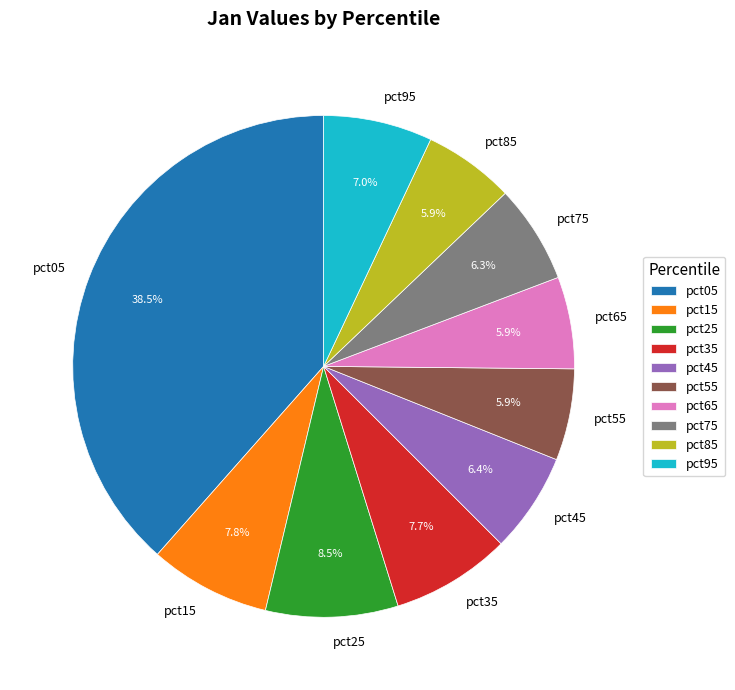

Which has a higher value, pct05 or pct45?

pct05